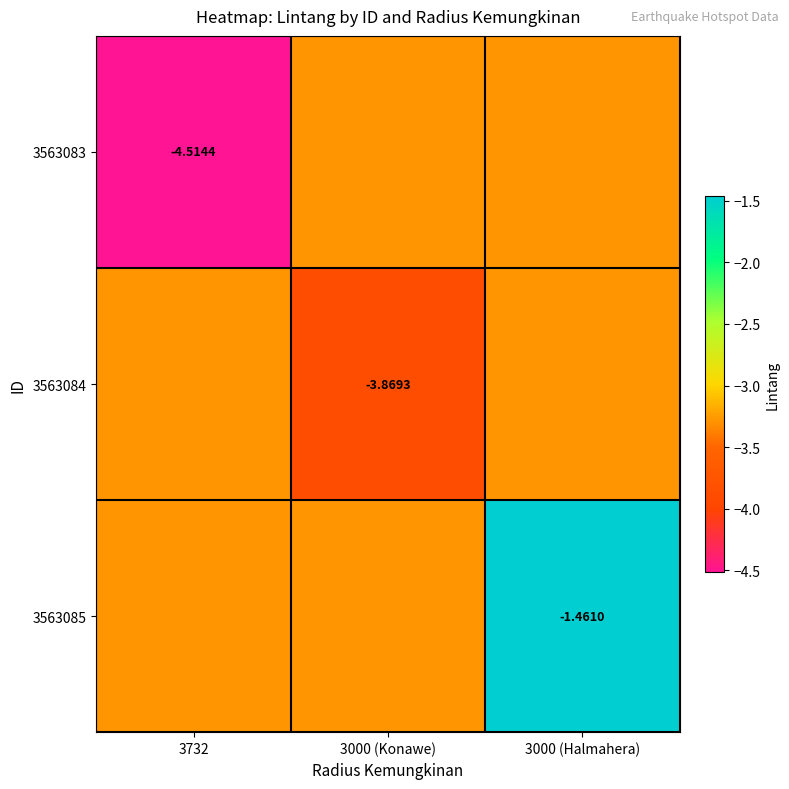

Is it true that 3563084 equals -4.4 at 3732?

False